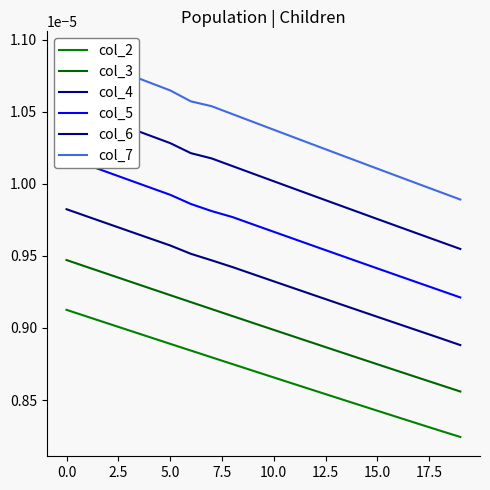

Reading right to left, what are all the values shown in this chart?

col_2: 0.0	0.0	0.0	0.0	0.0	0.0	0.0	0.0	0.0	0.0	0.0	0.0	0.0	0.0	0.0	0.0	0.0	0.0	0.0	0.0
col_3: 0.0	0.0	0.0	0.0	0.0	0.0	0.0	0.0	0.0	0.0	0.0	0.0	0.0	0.0	0.0	0.0	0.0	0.0	0.0	0.0
col_4: 0.0	0.0	0.0	0.0	0.0	0.0	0.0	0.0	0.0	0.0	0.0	0.0	0.0	0.0	0.0	0.0	0.0	0.0	0.0	0.0
col_5: 0.0	0.0	0.0	0.0	0.0	0.0	0.0	0.0	0.0	0.0	0.0	0.0	0.0	0.0	0.0	0.0	0.0	0.0	0.0	0.0
col_6: 0.0	0.0	0.0	0.0	0.0	0.0	0.0	0.0	0.0	0.0	0.0	0.0	0.0	0.0	0.0	0.0	0.0	0.0	0.0	0.0
col_7: 0.0	0.0	0.0	0.0	0.0	0.0	0.0	0.0	0.0	0.0	0.0	0.0	0.0	0.0	0.0	0.0	0.0	0.0	0.0	0.0